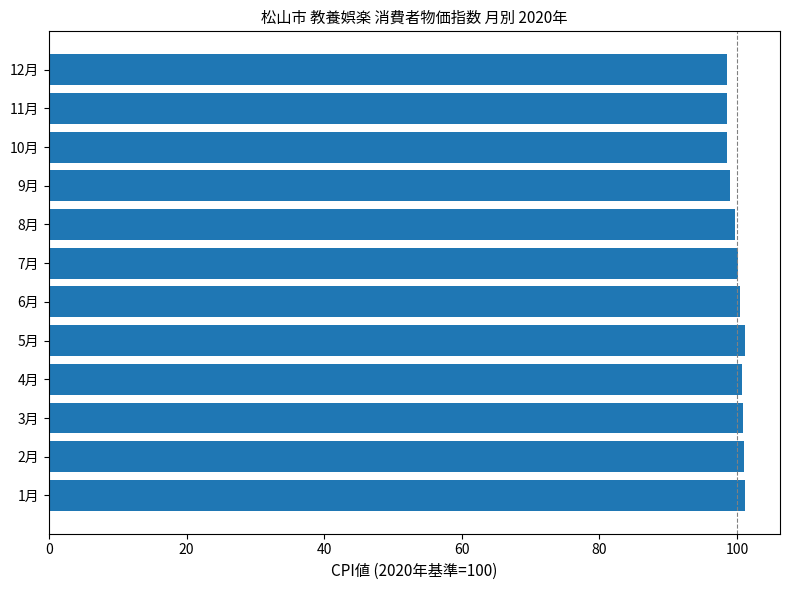

Approximately how many times larger is the value at 11月 compared to 8月?

1.0